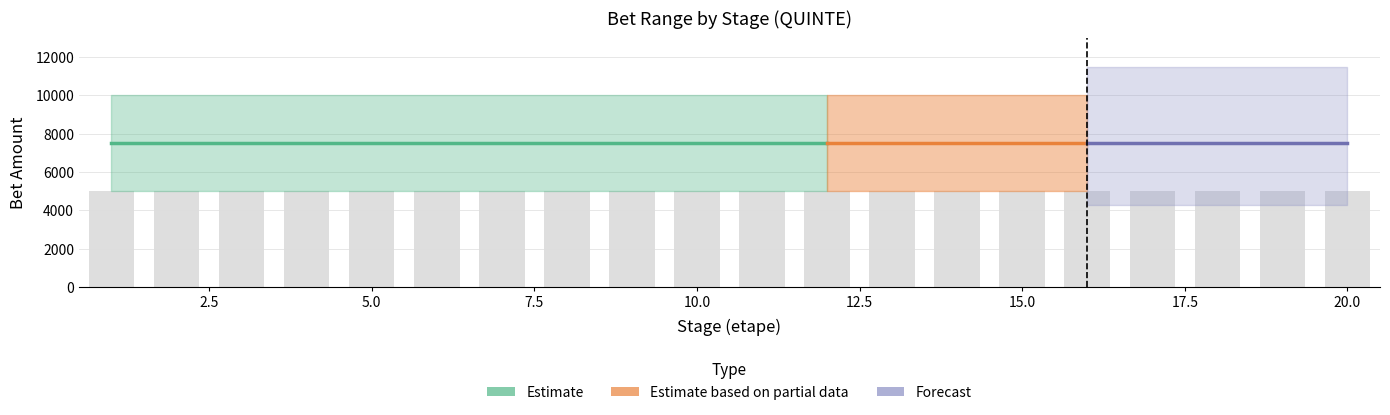

Which label corresponds to the smallest value in the chart?

1